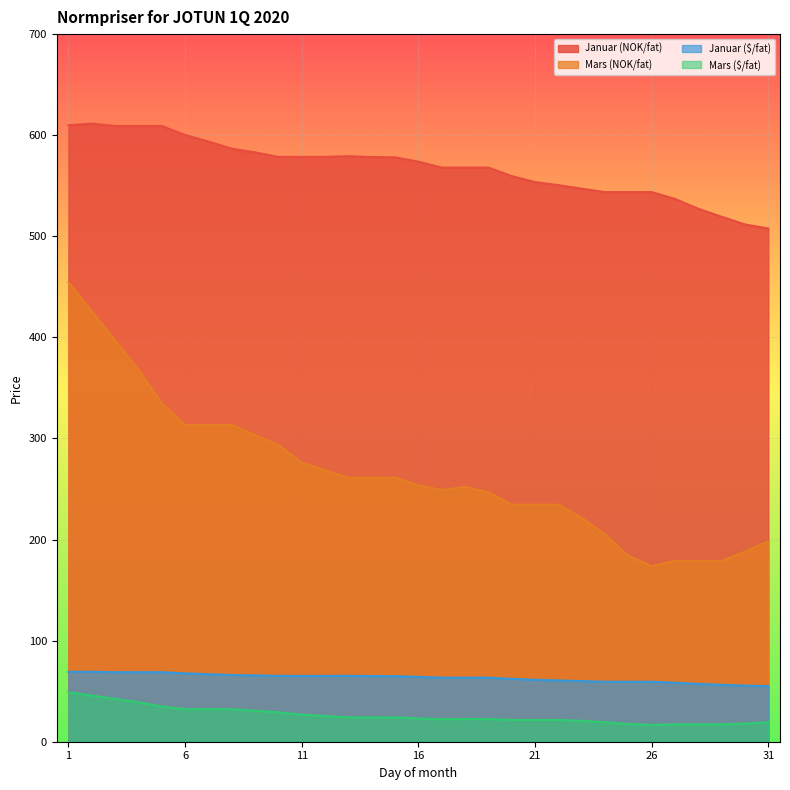

True or false: Mars (NOK/fat) has more than 2 points higher than both neighbors.

False